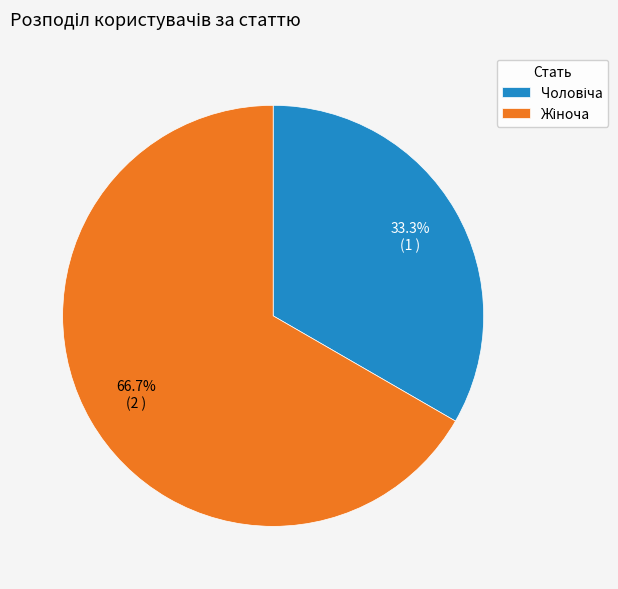

Does any single category account for the majority?

Yes